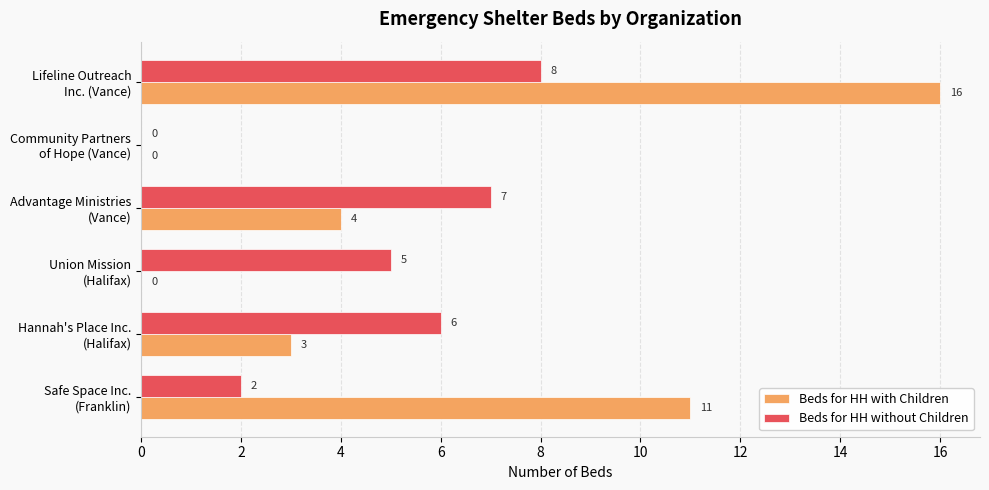

What is the sum of all Beds for HH with Children values?

34